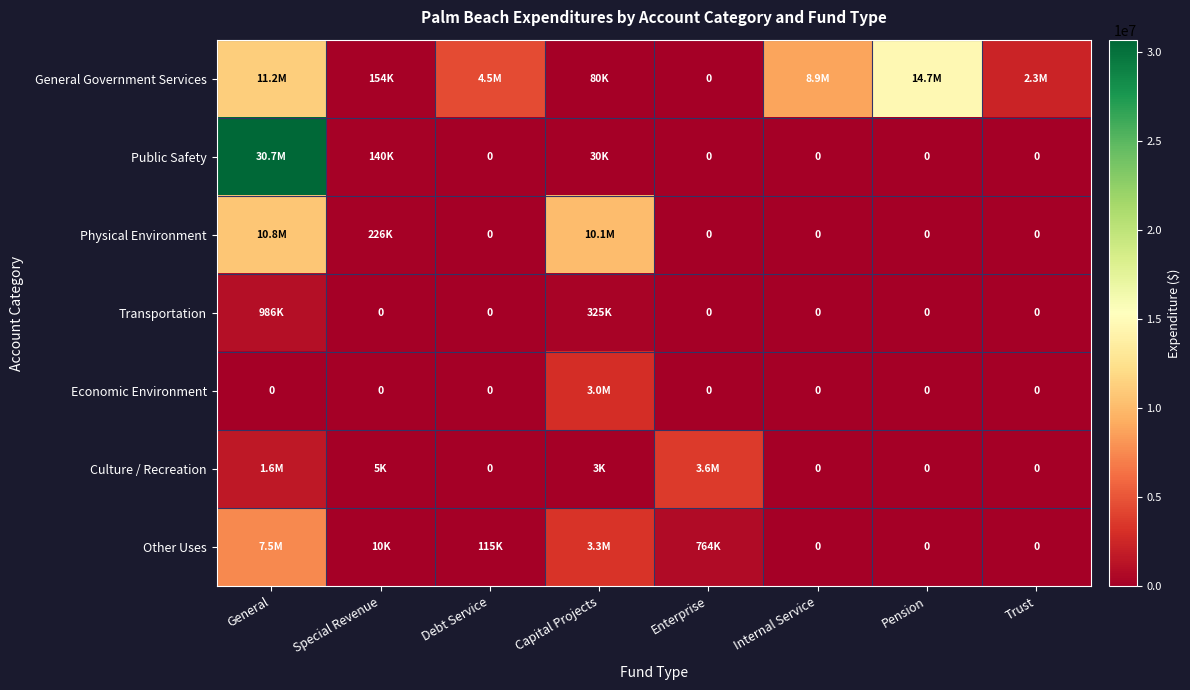

How many series are shown in this chart?

7